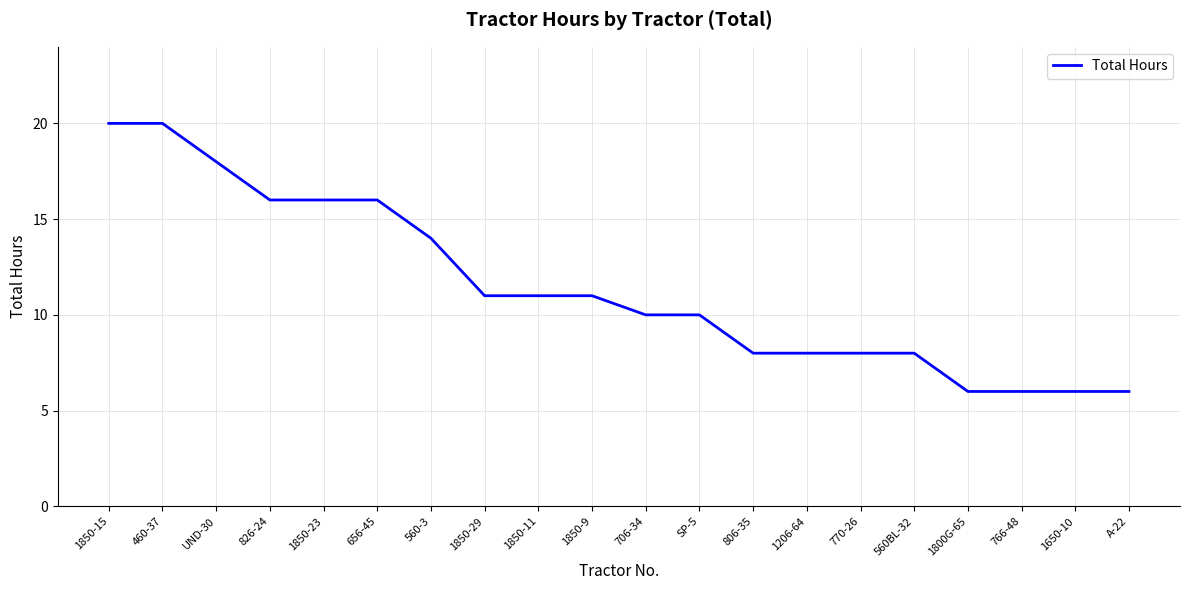

What is the difference between the values at 706-34 and 1850-9?

1